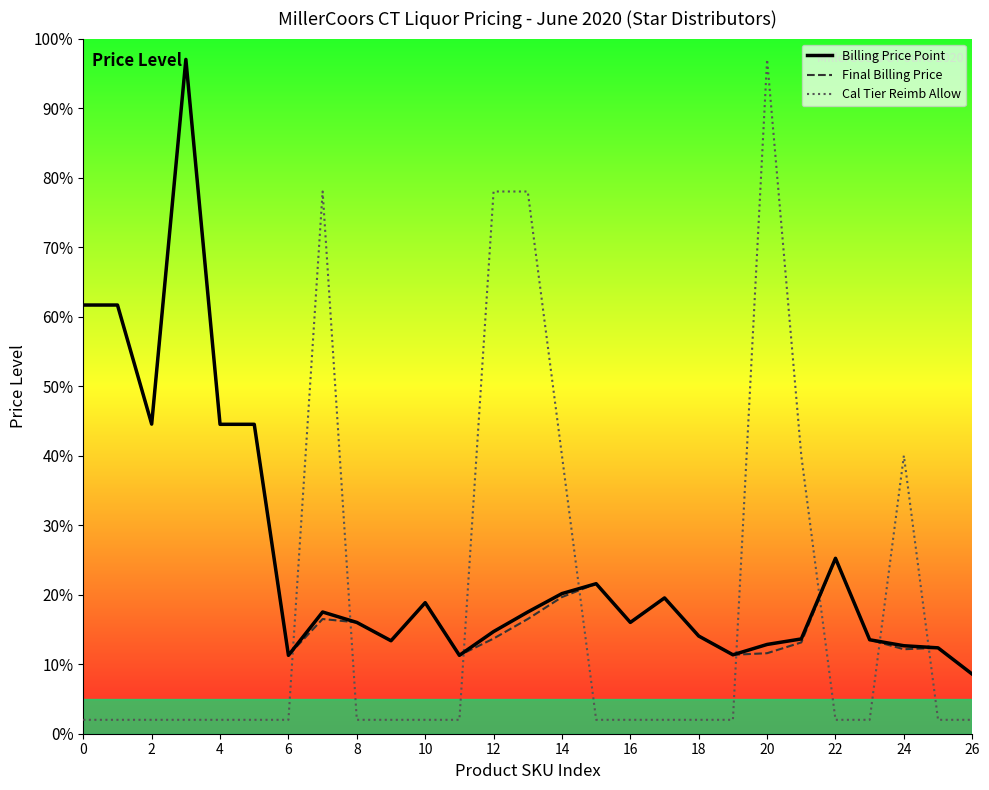

True or false: Billing Price Point has more than 1 interior local peaks.

True